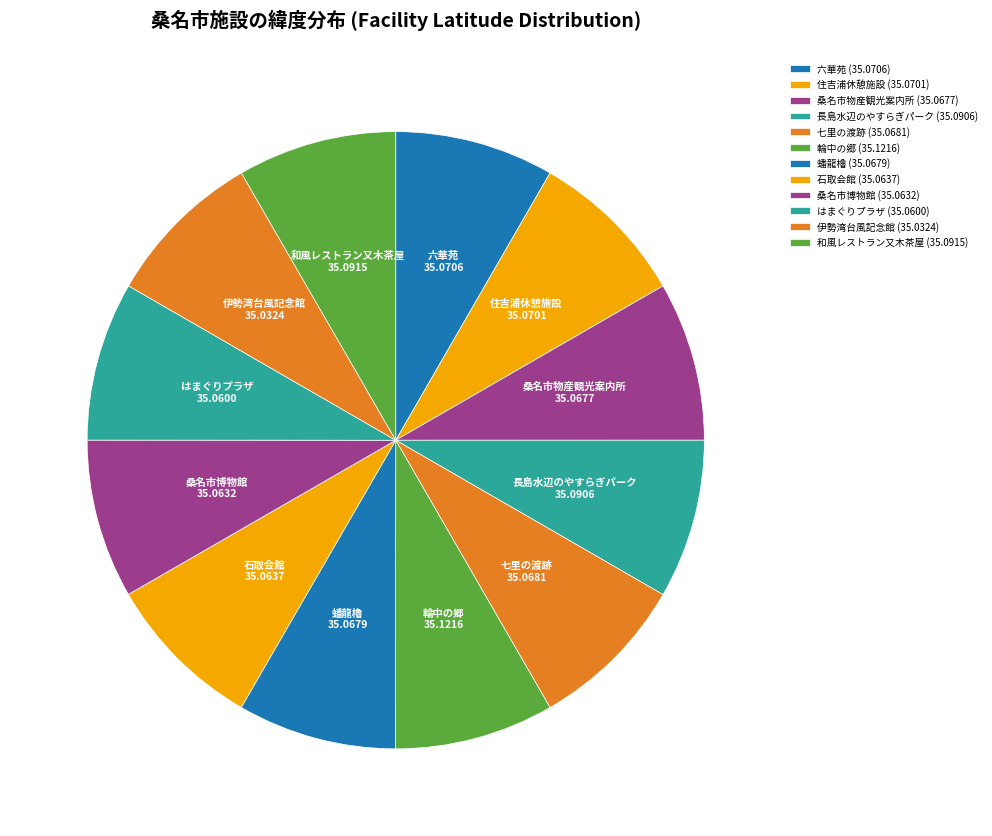

Do 和風レストラン又木茶屋 and 住吉浦休憩施設 together represent more than half of the pie?

No